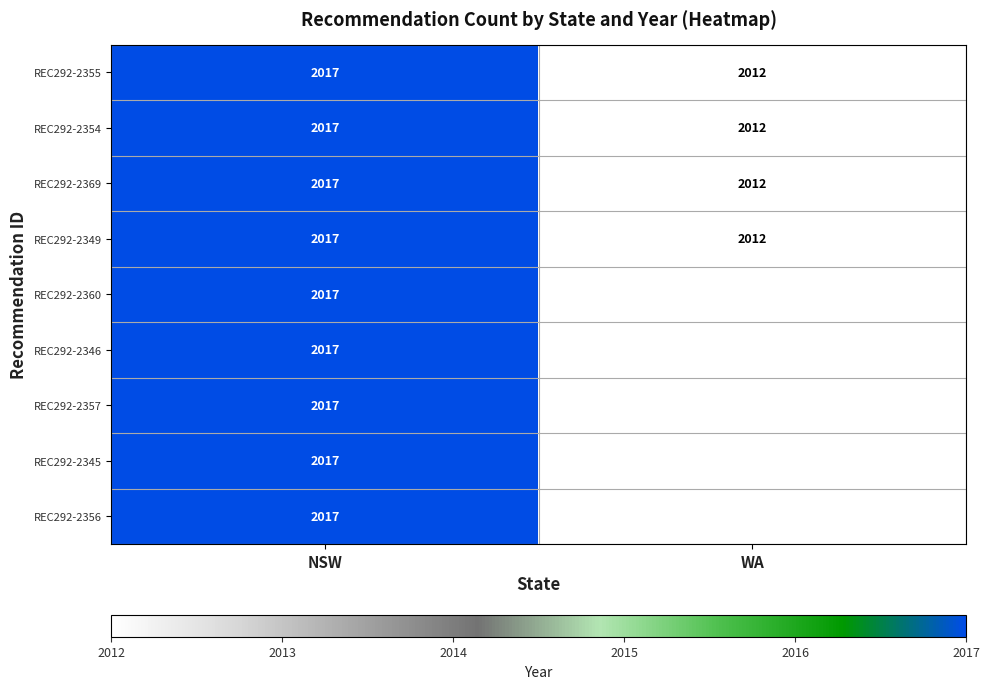

True or false: REC292-2369 has a value of 2017 at NSW.

True